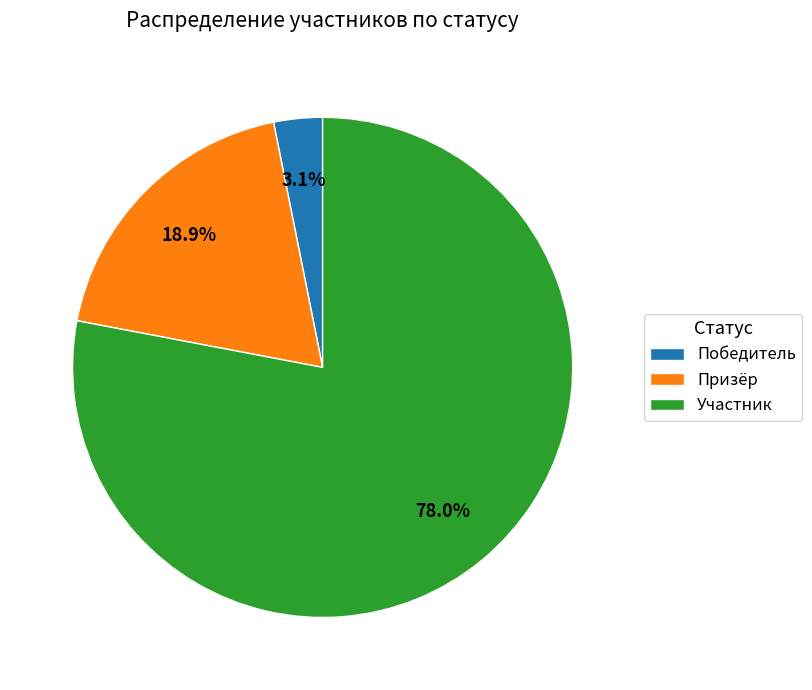

Which slice is the smallest?

Победитель